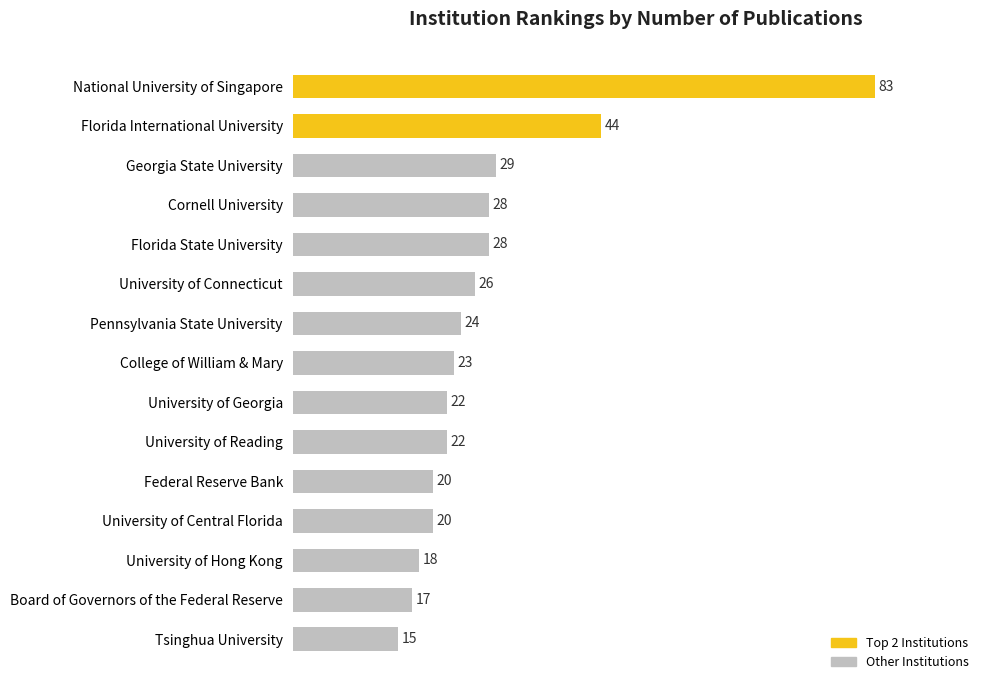

Reading top to bottom, extract all data points from this chart.

83	44	29	28	28	26	24	23	22	22	20	20	18	17	15